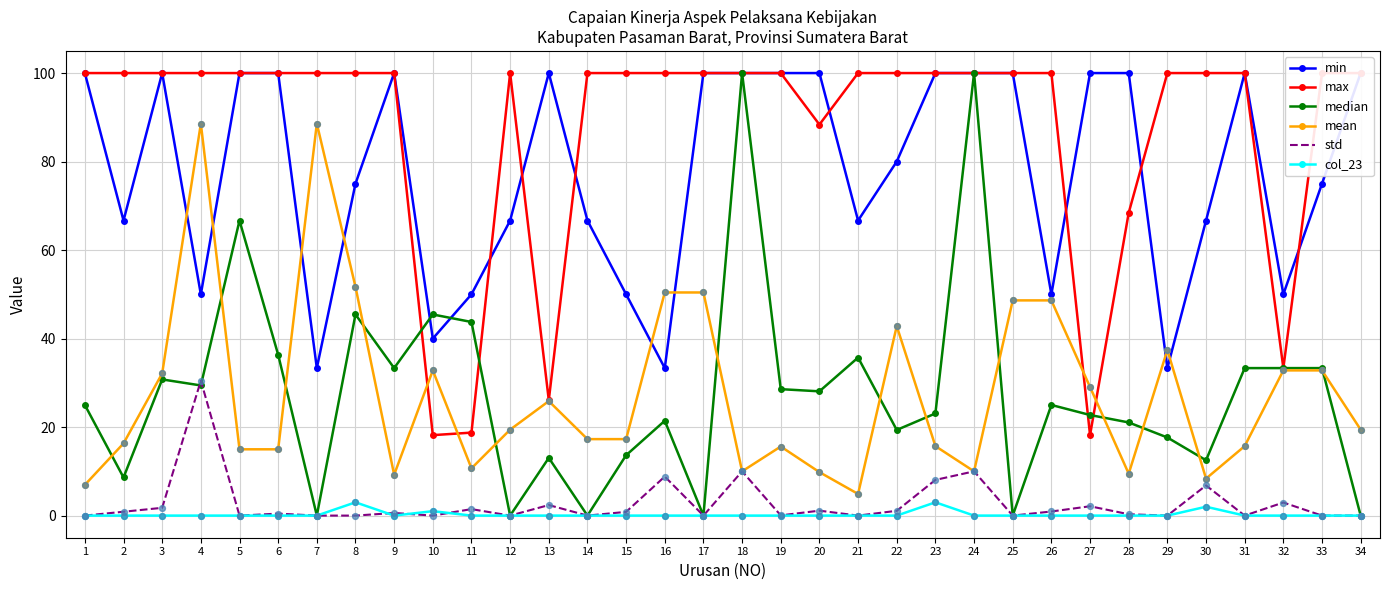

Which series has the largest Y range (max minus min)?

median